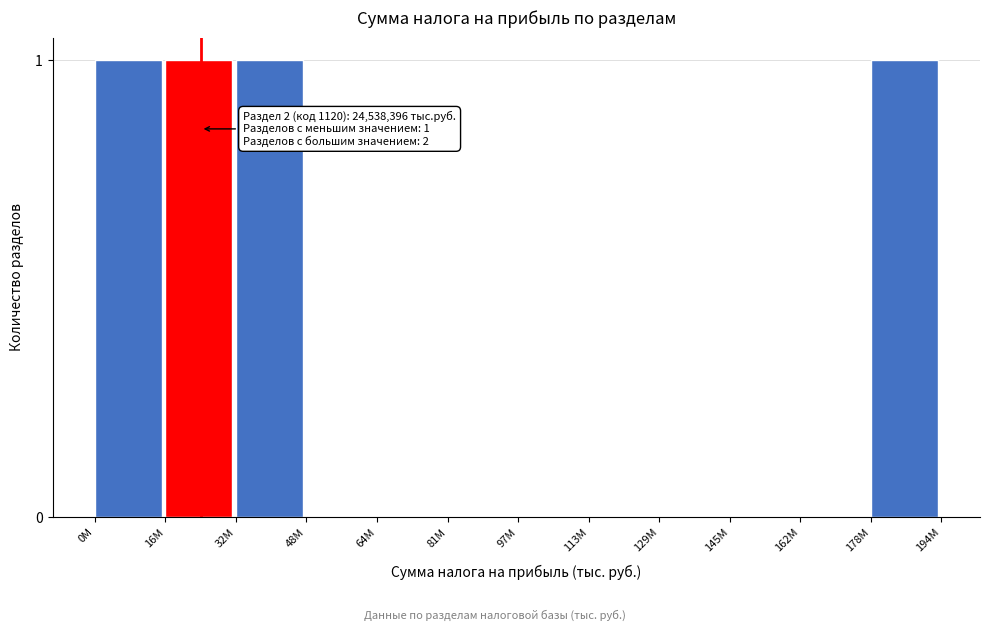

Reading left to right, extract all data points from this chart.

0M=1	16M=1	32M=1	48M=0	64M=0	81M=0	97M=0	113M=0	129M=0	145M=0	162M=0	178M=1